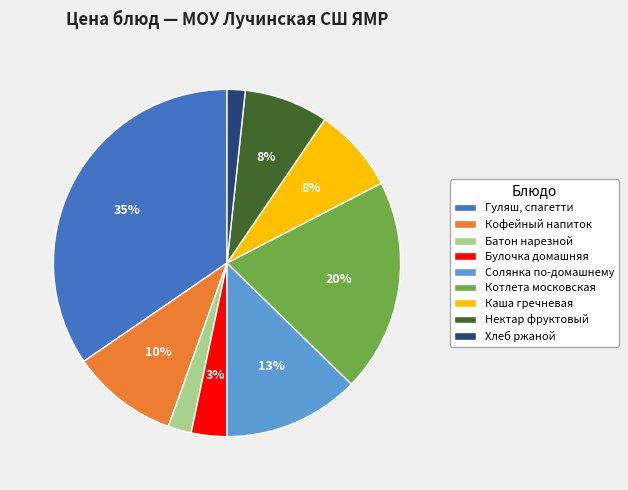

Count the number of slices in the pie.

9